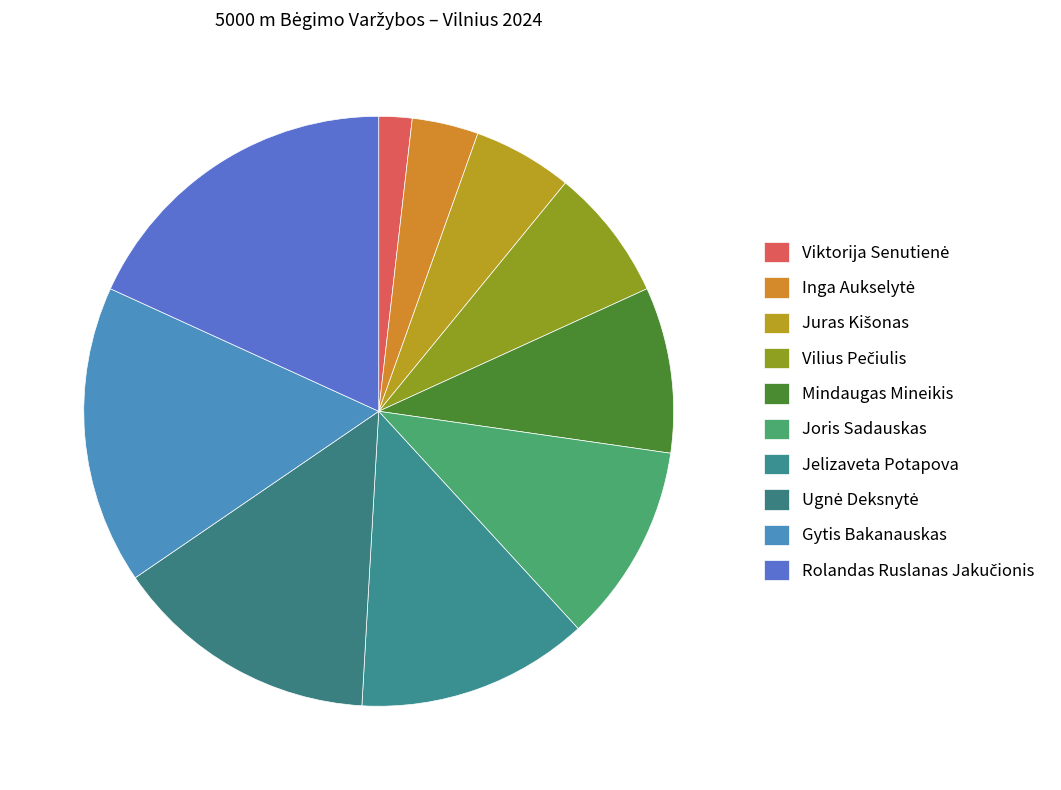

Does any single category account for the majority?

No